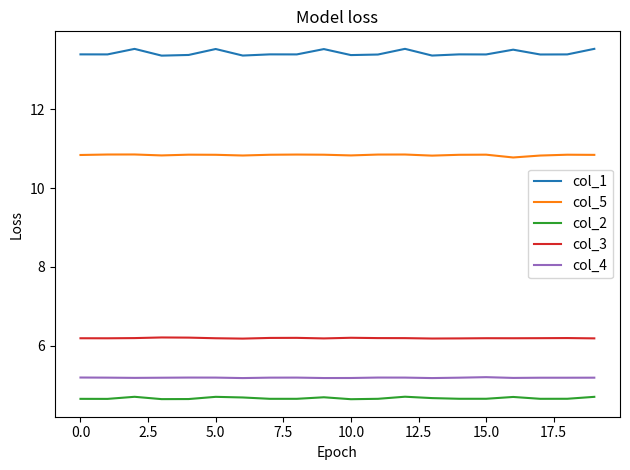

True or false: col_5 and col_4 intersect in this chart.

False